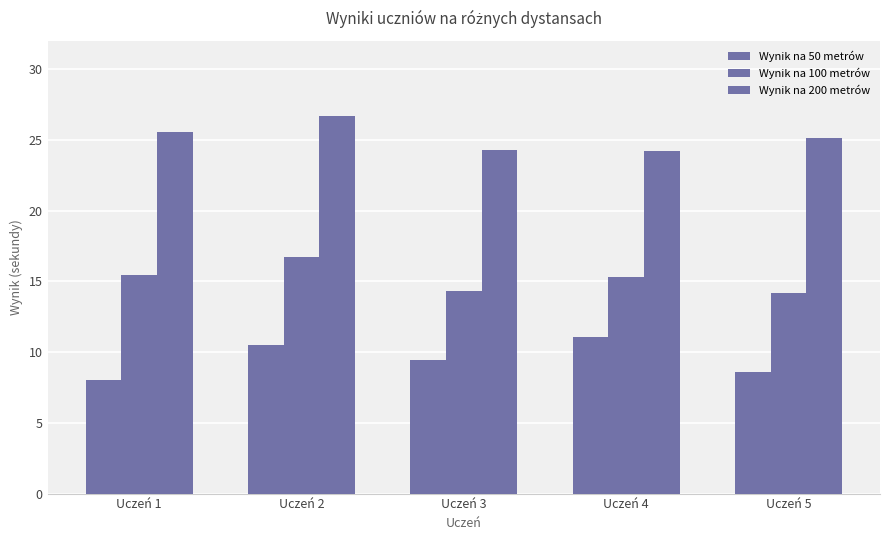

How many data points in Wynik na 50 metrów are above 9?

3